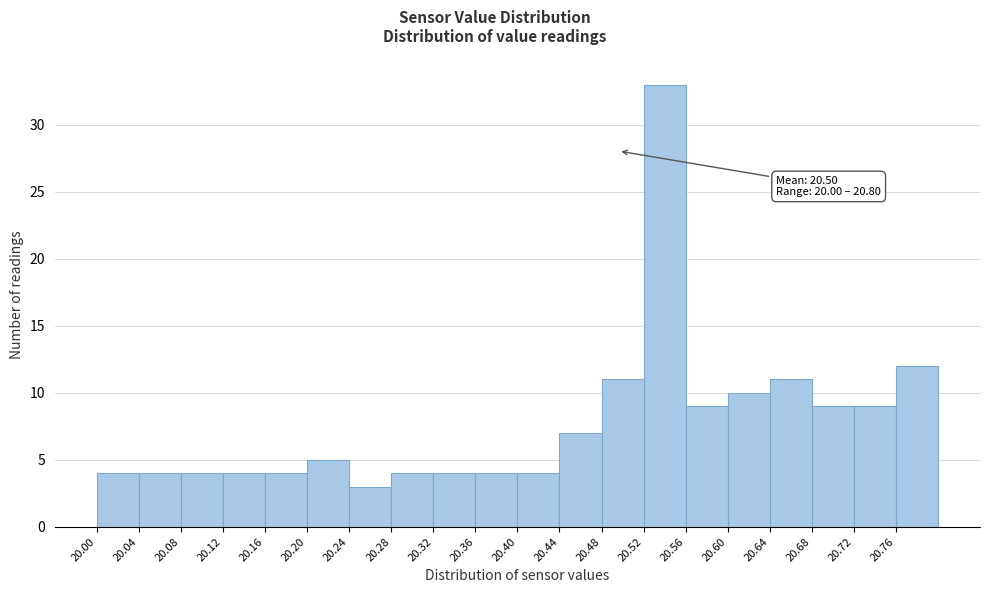

Which range on the x-axis has the tallest bar?

20.52 to 20.56